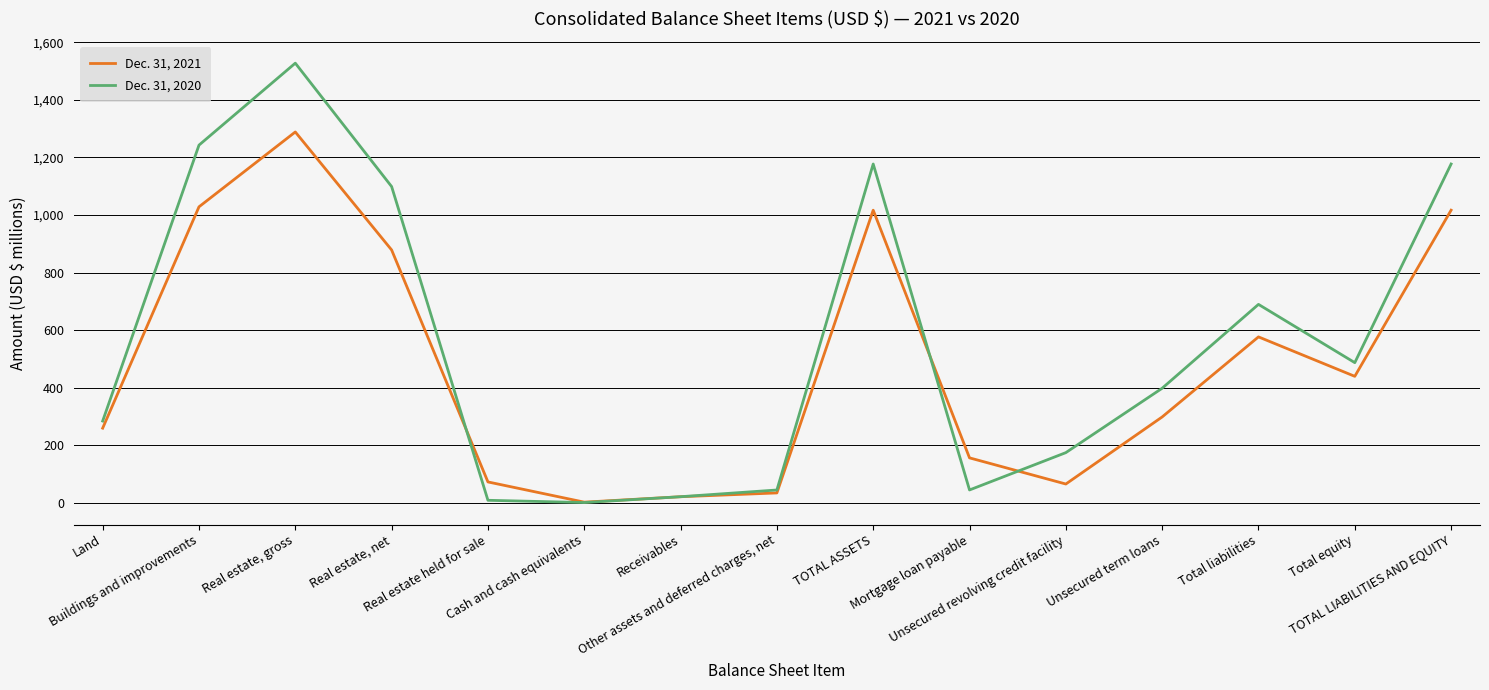

How many categories are shown in the chart?

15